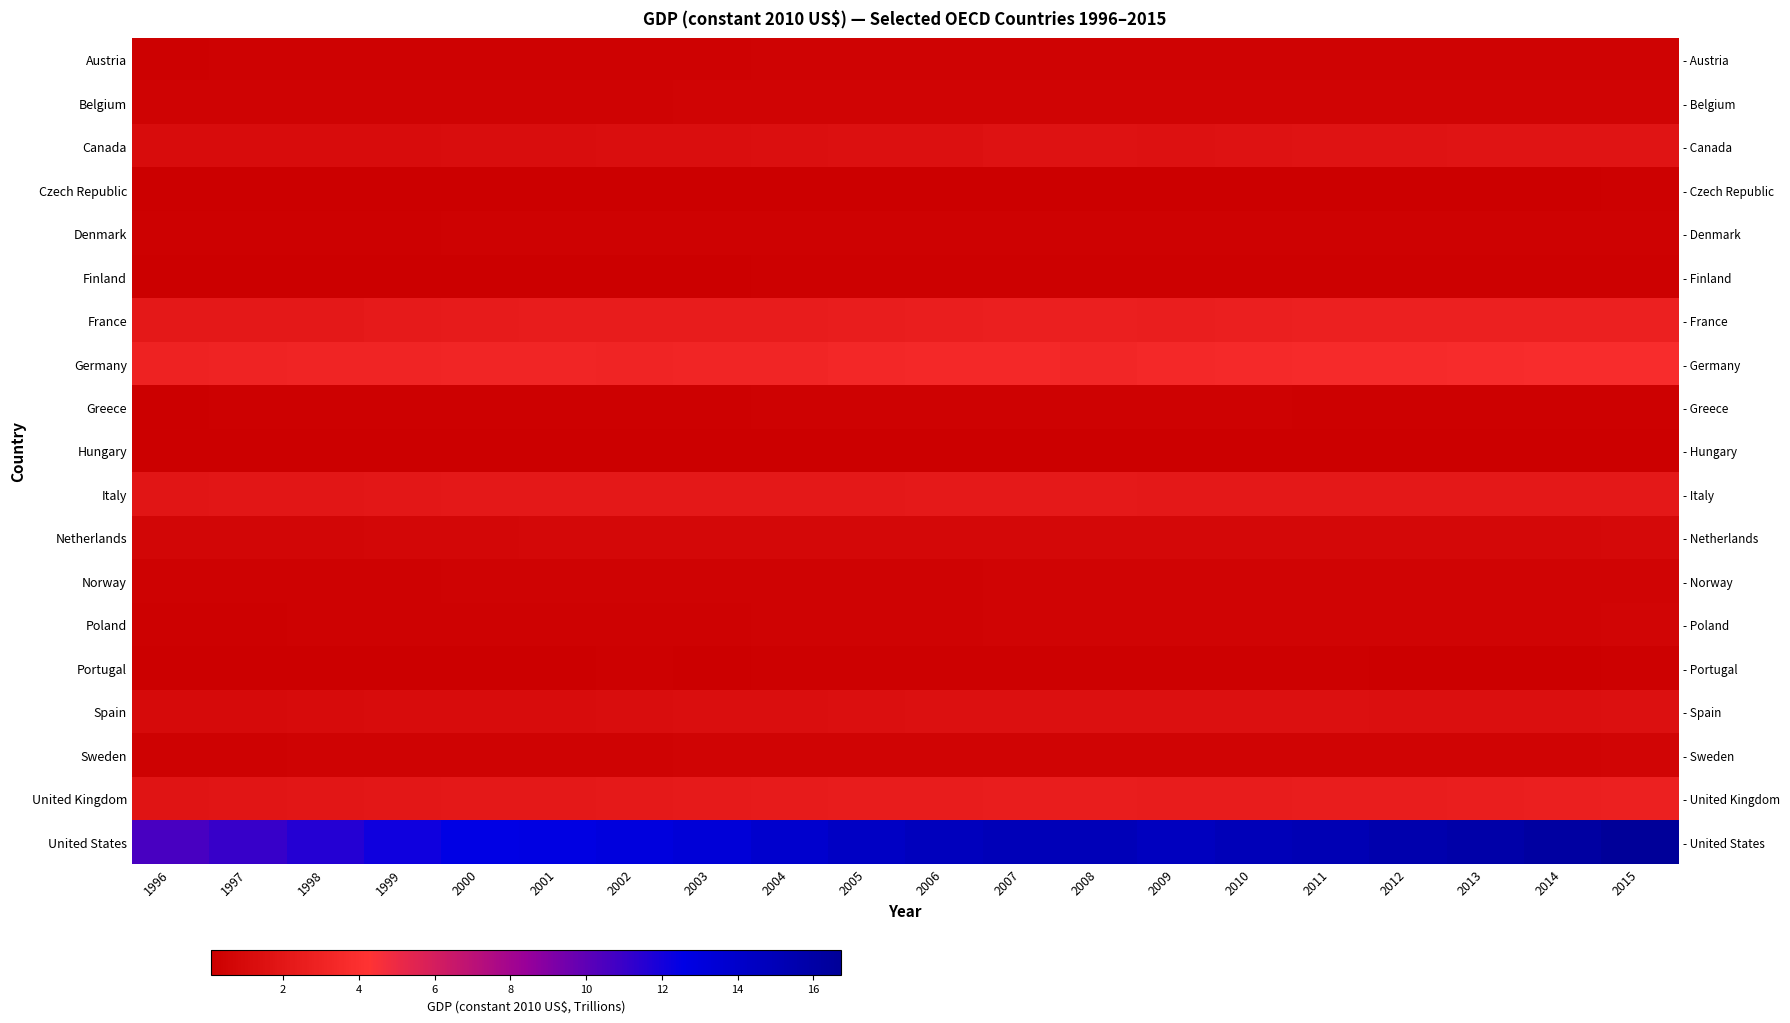

Which series changed the most between 2001 and 2014?

United States